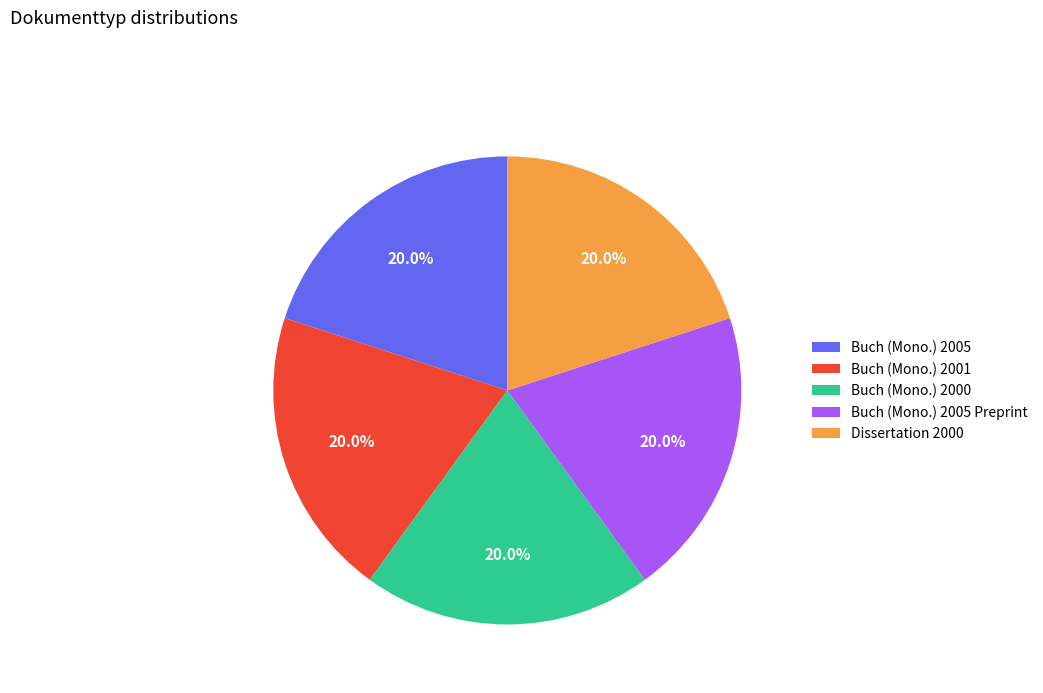

What percentage do Buch (Mono.) 2005 and Buch (Mono.) 2001 together represent?

40.0%